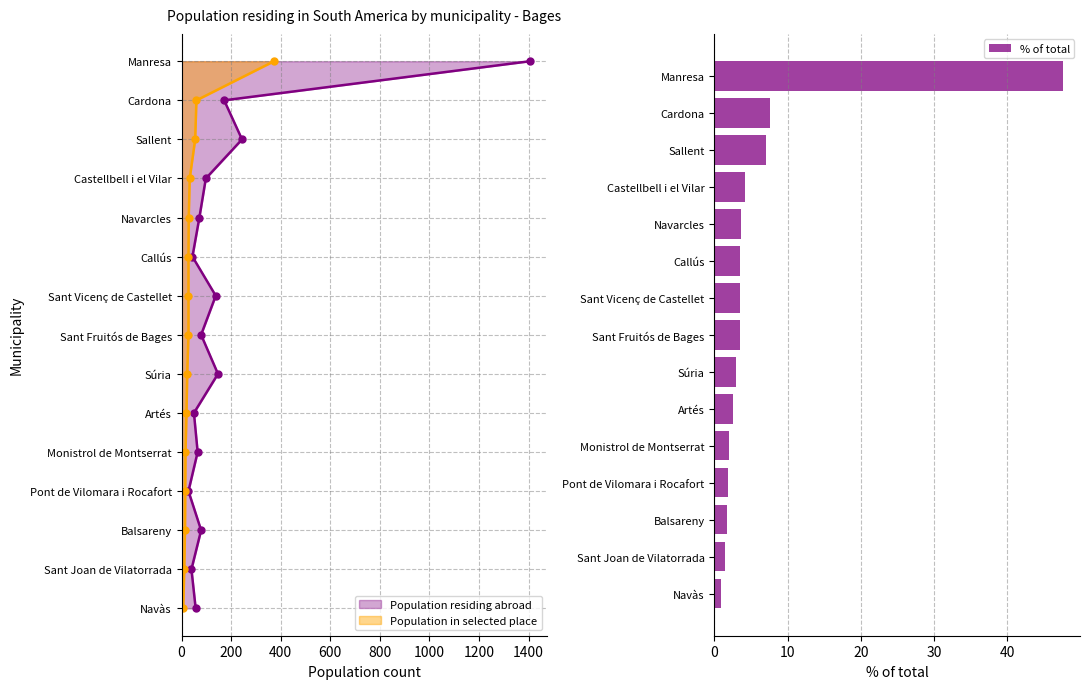

True or false: % of total has a value of 3.7 at Navarcles.

True